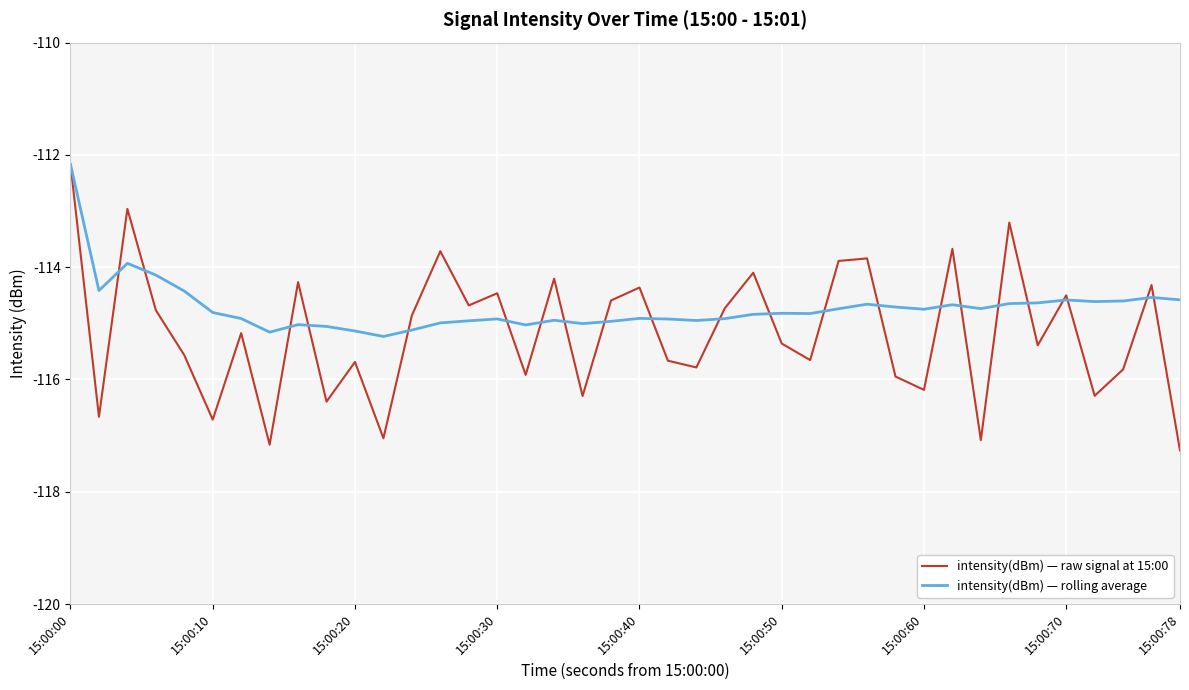

Which series ends up on top after the final intersection of intensity(dBm) — raw signal at 15:00 and intensity(dBm) — rolling average?

intensity(dBm) — rolling average